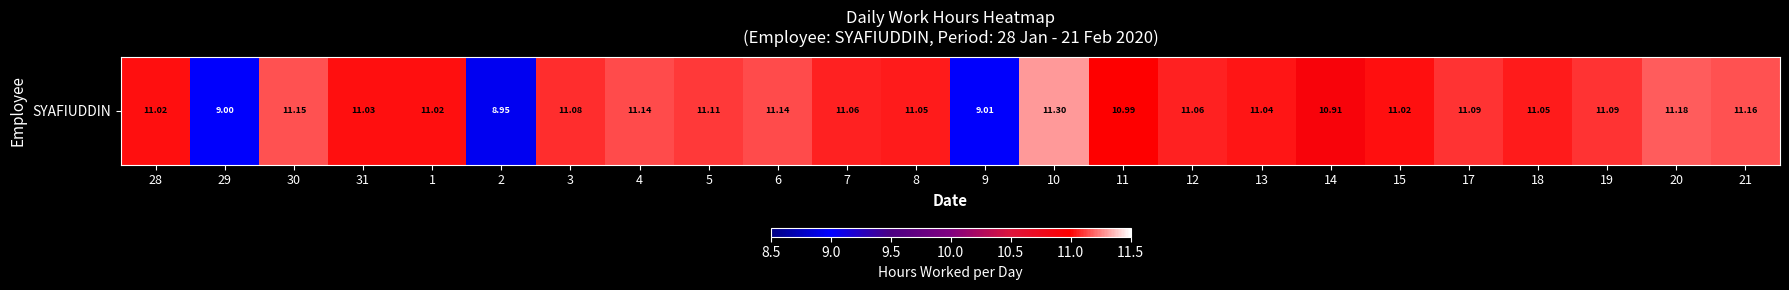

List the labels in order of value, smallest first.

2, 29, 9, 14, 11, 28, 1, 15, 31, 13, 8, 18, 7, 12, 3, 17, 19, 5, 4, 6, 30, 21, 20, 10